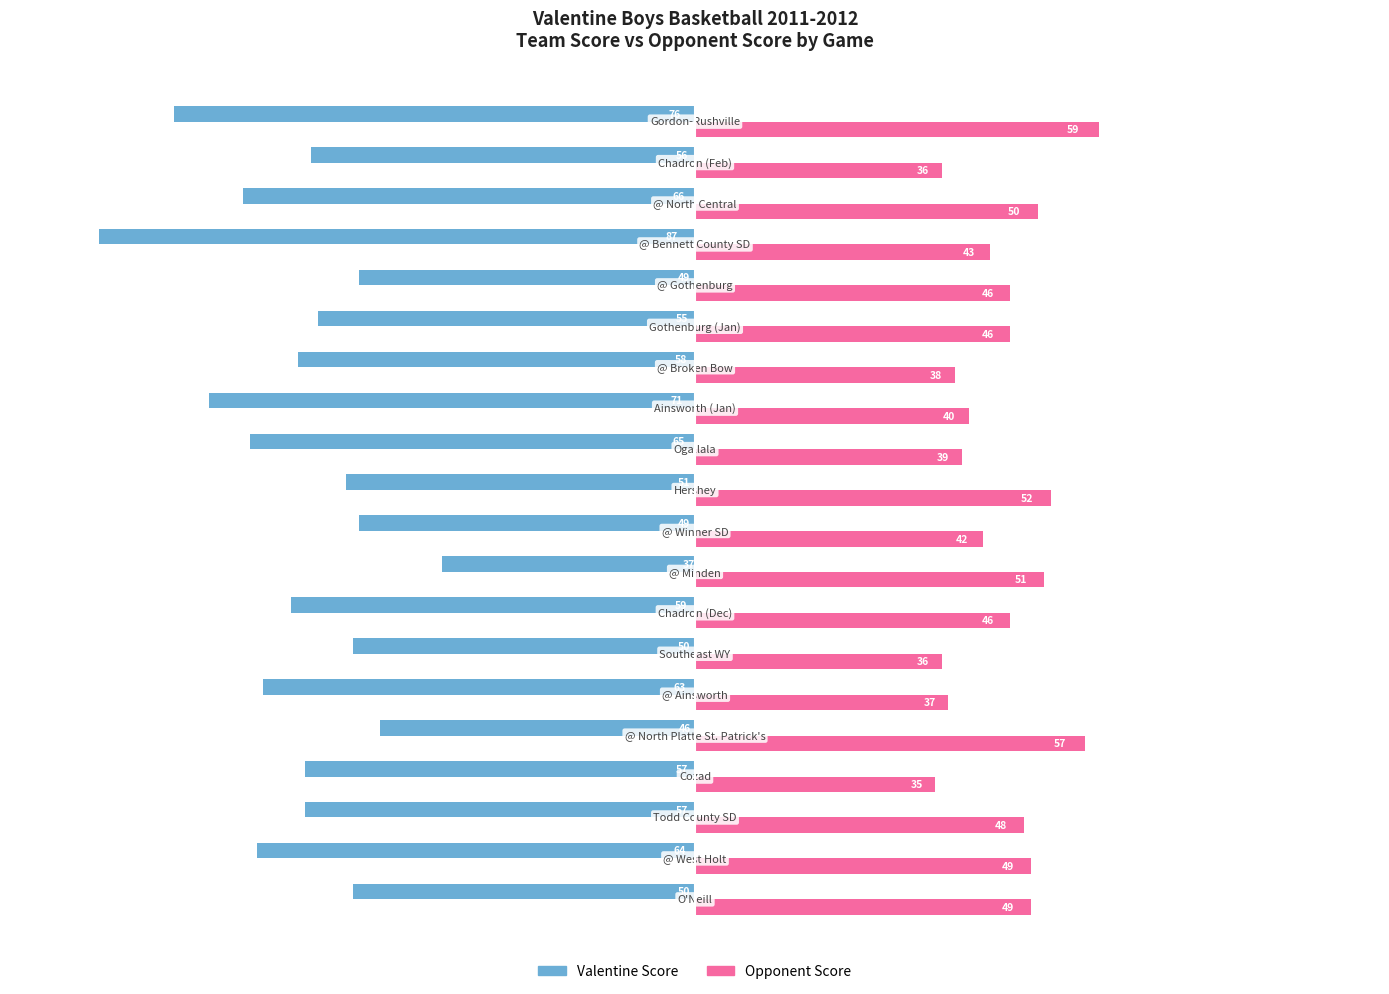

What is the average value of the Valentine Score series?

-58